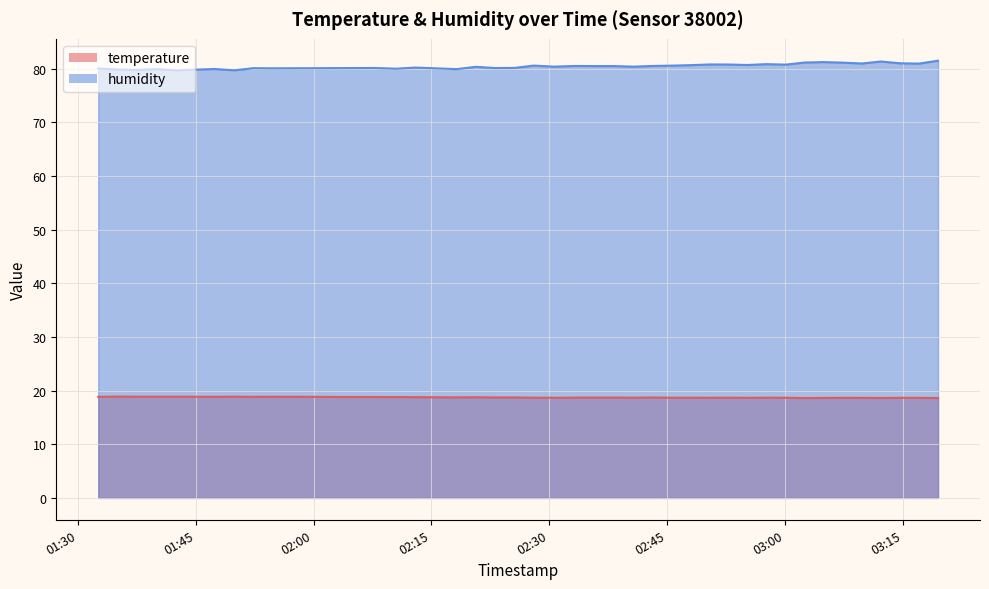

What is the value of the temperature point at the 1st from the left?

18.9